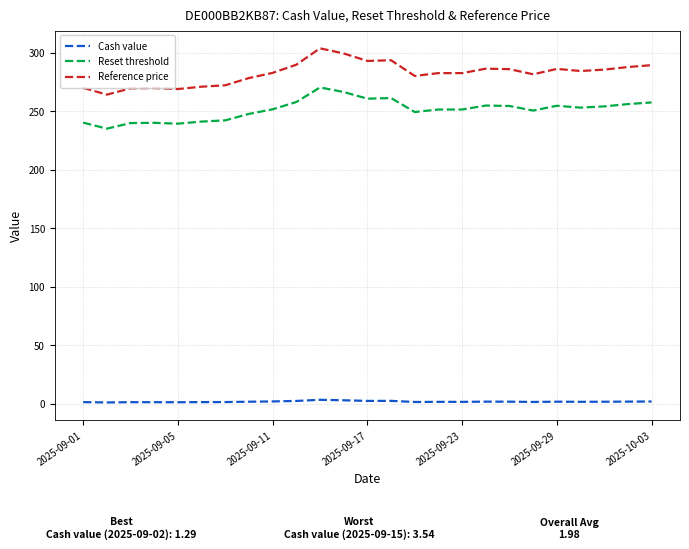

What is the highest value of the Reset threshold series?

270.6